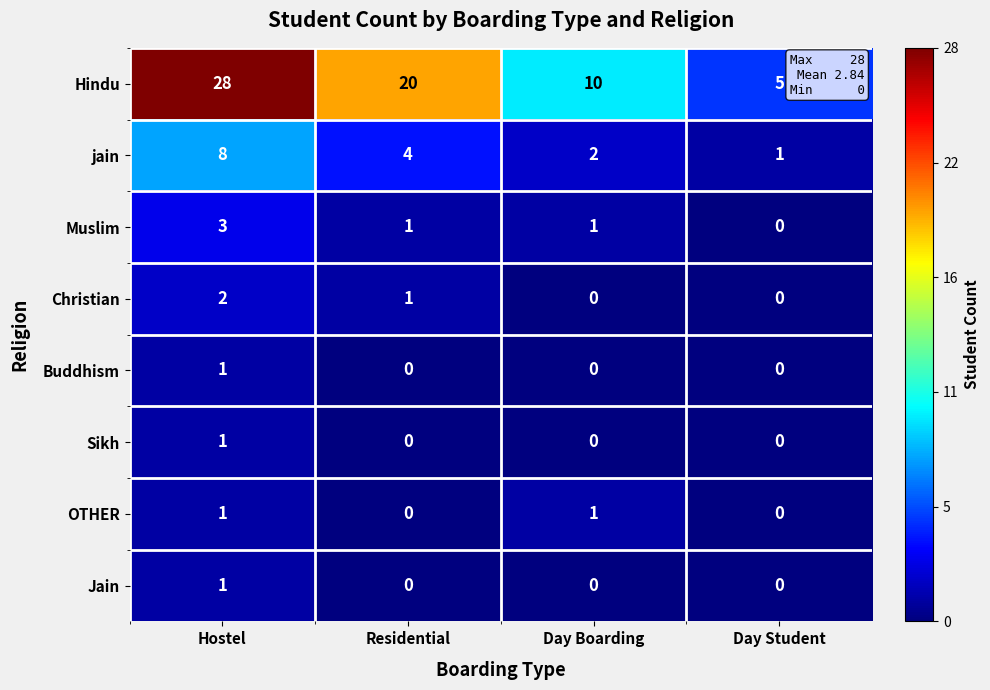

Count the Christian values in the range 0 to 2.

4